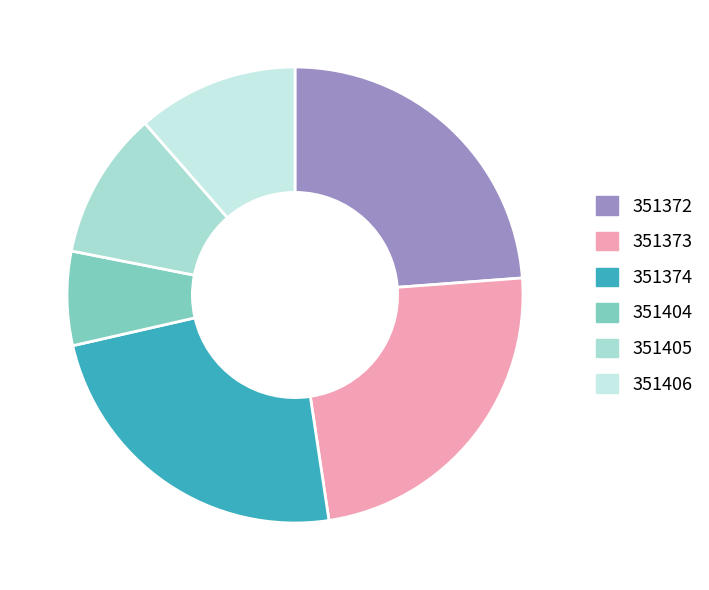

Count the number of slices in the pie.

6